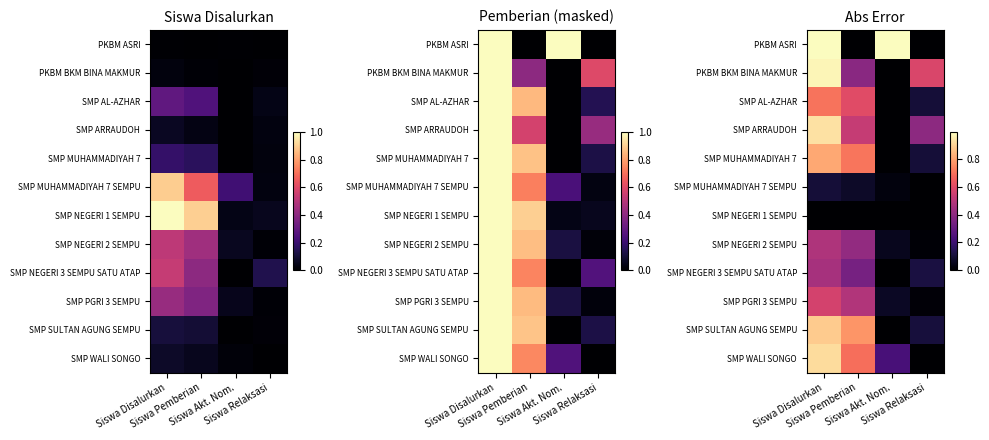

At which label does SMP NEGERI 2 SEMPU reach its minimum?

Siswa Relaksasi